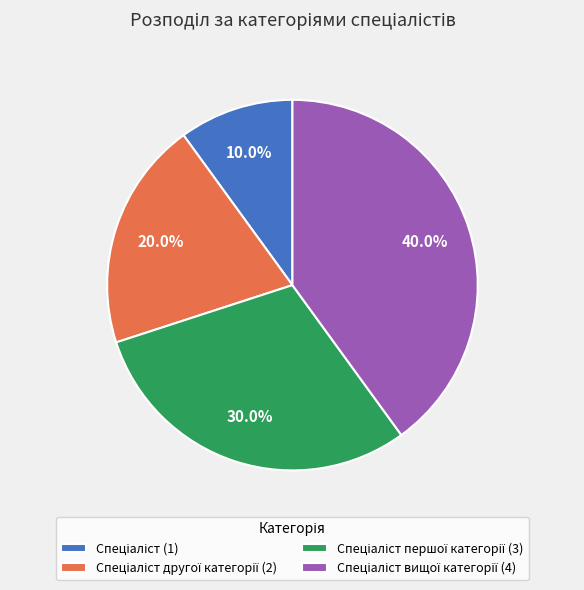

Does any single category account for the majority?

No